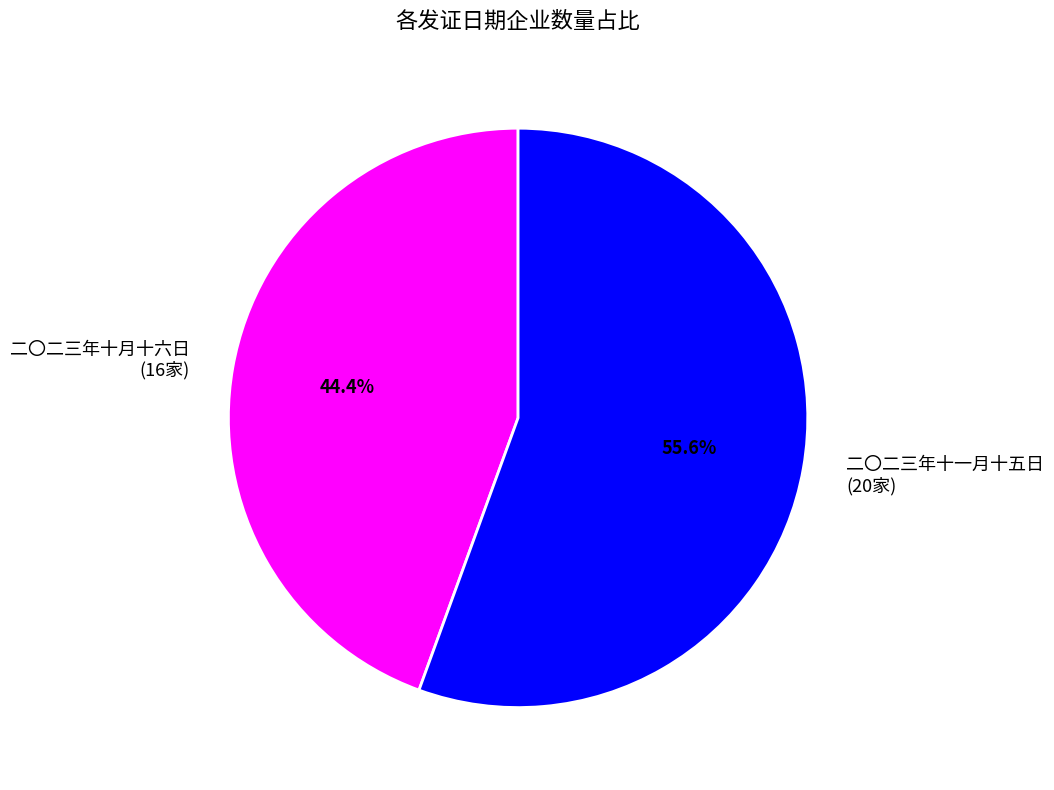

How many slices are in this pie chart?

2